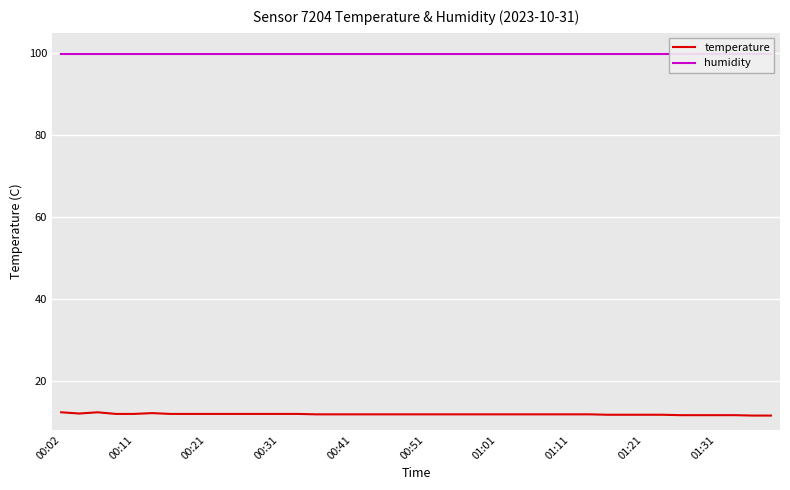

What is the maximum value for temperature?

12.3